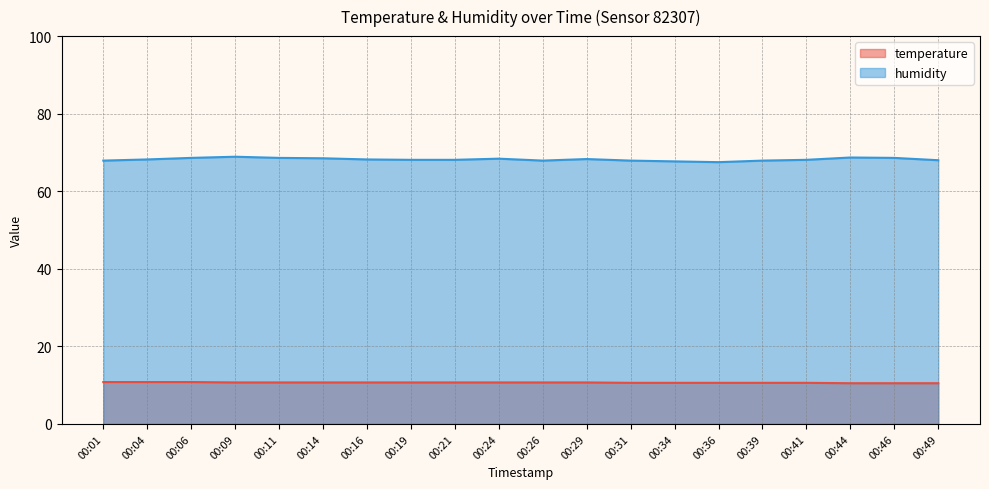

Rank the categories by humidity value from highest to lowest.

00:09, 00:44, 00:06, 00:11, 00:46, 00:14, 00:24, 00:29, 00:04, 00:16, 00:19, 00:21, 00:41, 00:49, 00:01, 00:26, 00:31, 00:39, 00:34, 00:36